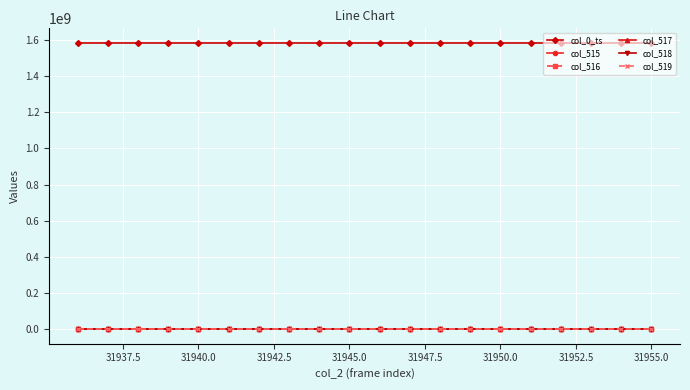

How many categories are shown in the chart?

20